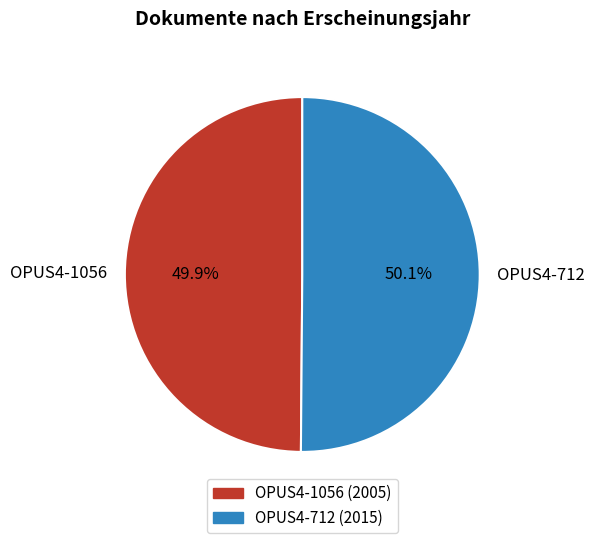

How many segments does this pie chart have?

2